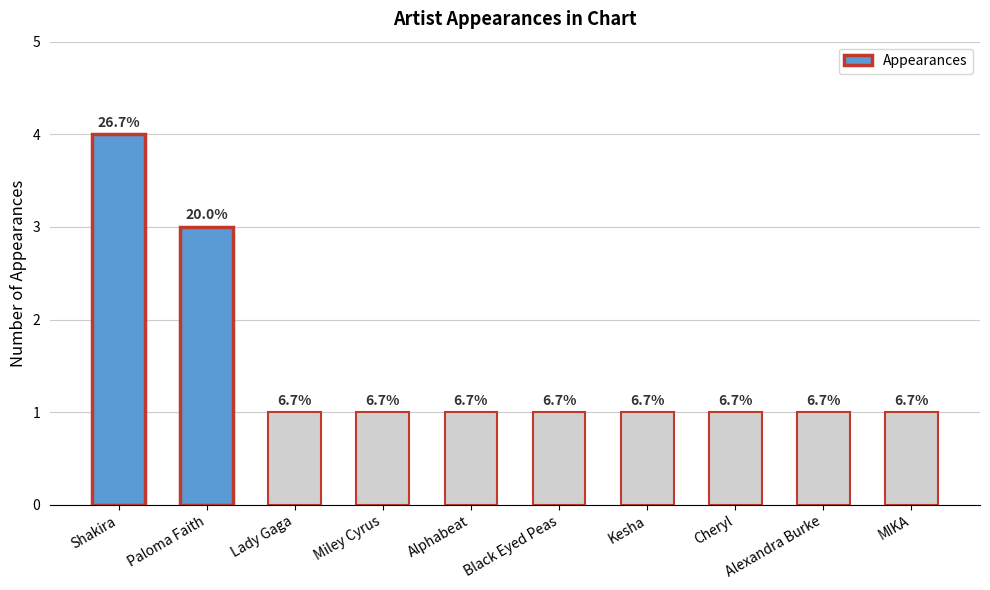

What is the difference between the second highest and second lowest values?

2